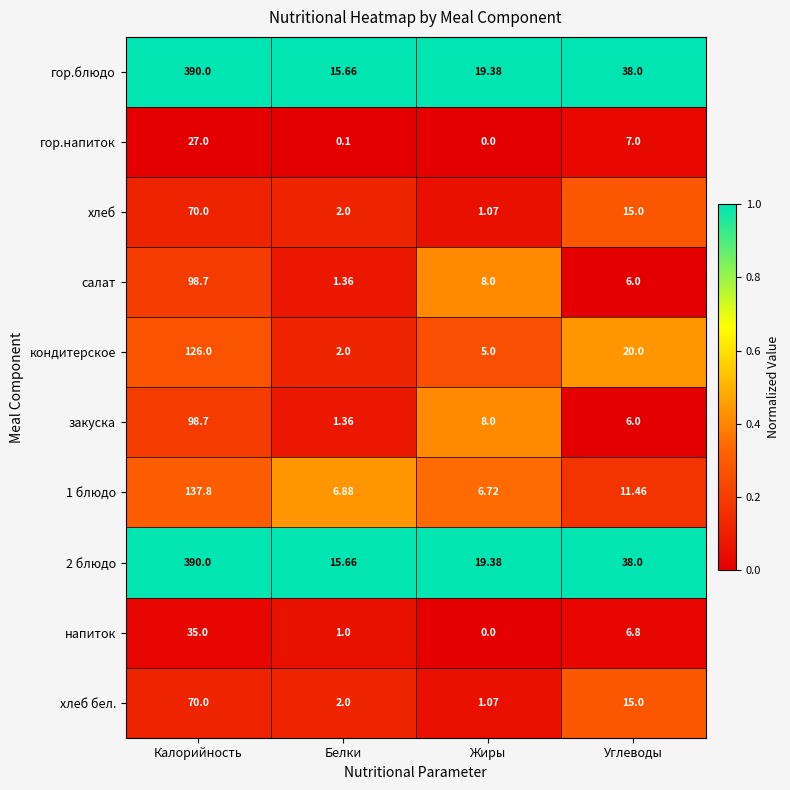

What is the maximum value shown in the chart?

390.0